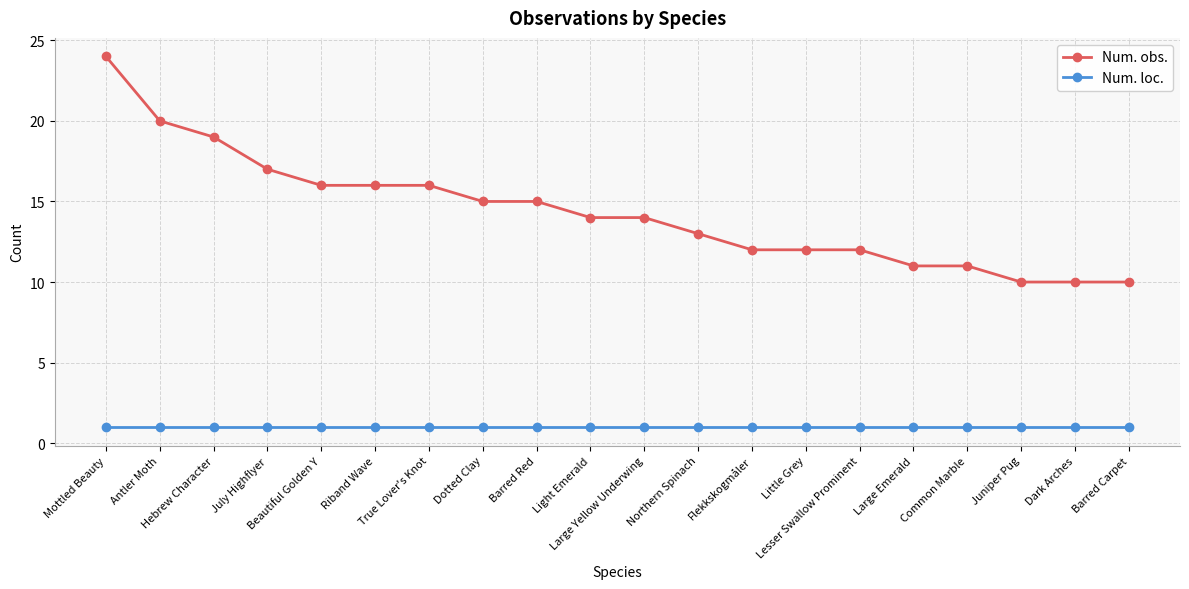

What is the difference between the Num. obs. values at July Highflyer and Beautiful Golden Y?

1